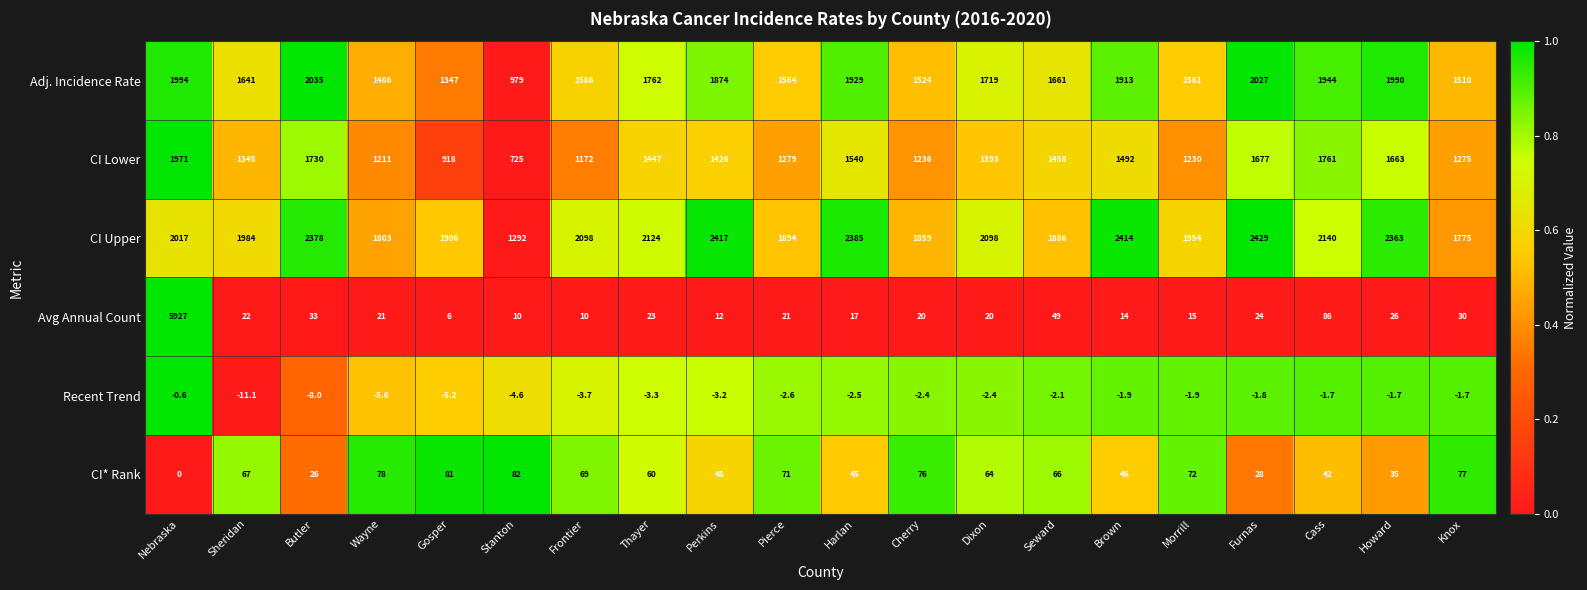

Which category has the lowest value in the Avg Annual Count series?

Gosper